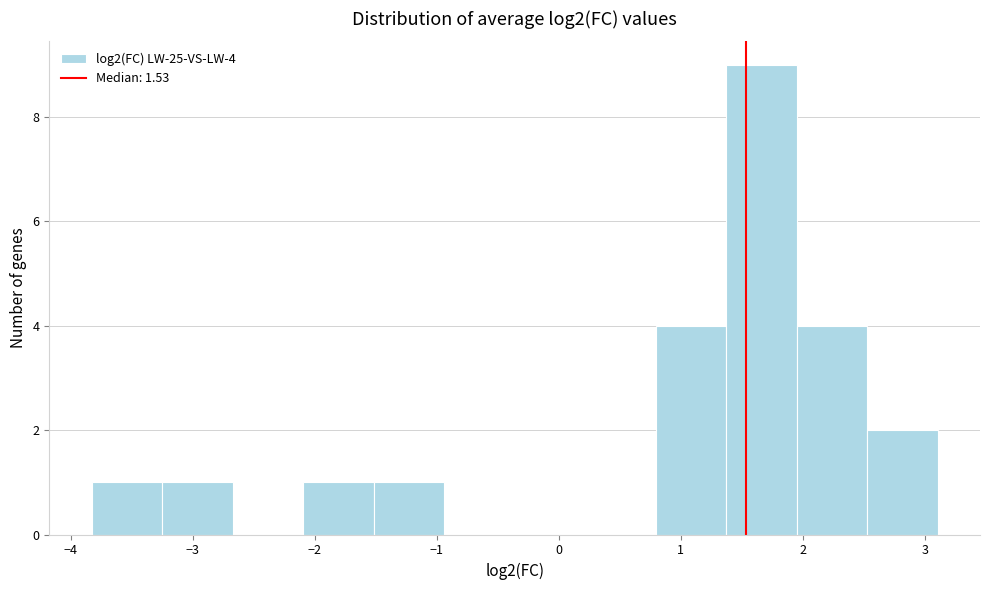

Which range on the x-axis has the tallest bar?

1.4 to 1.9